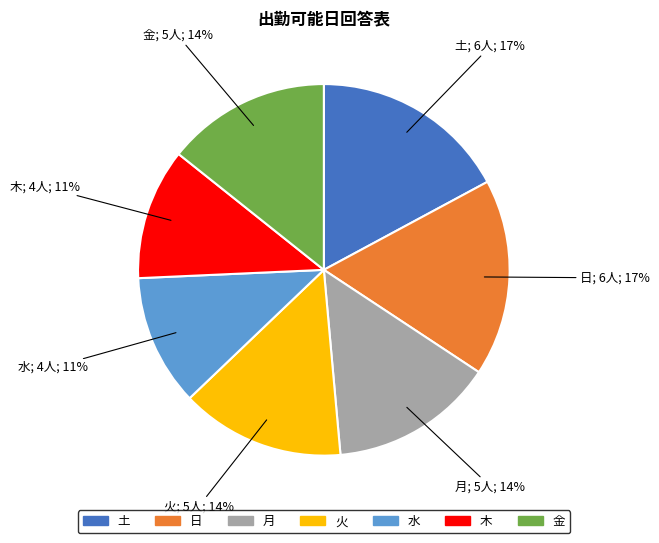

Combined, do 木 and 火 account for over 50%?

No